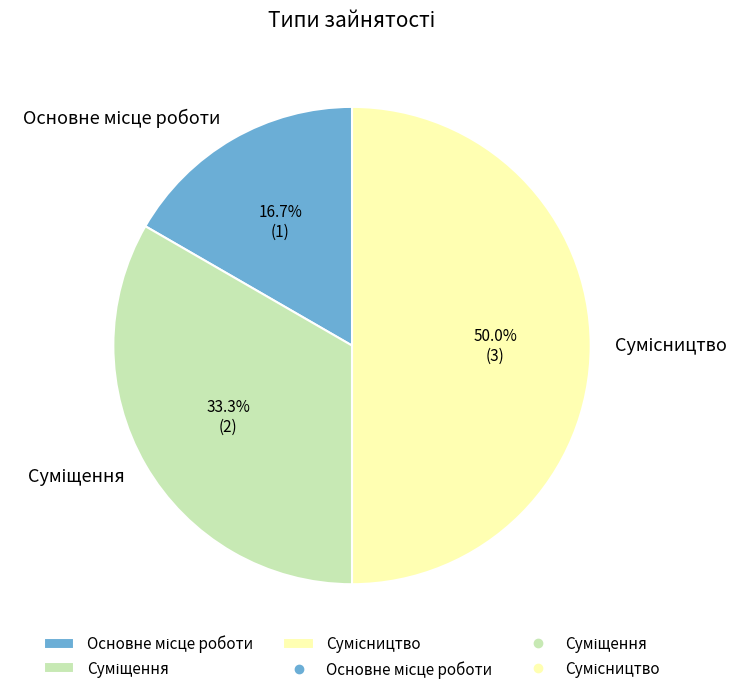

Count the number of slices in the pie.

3